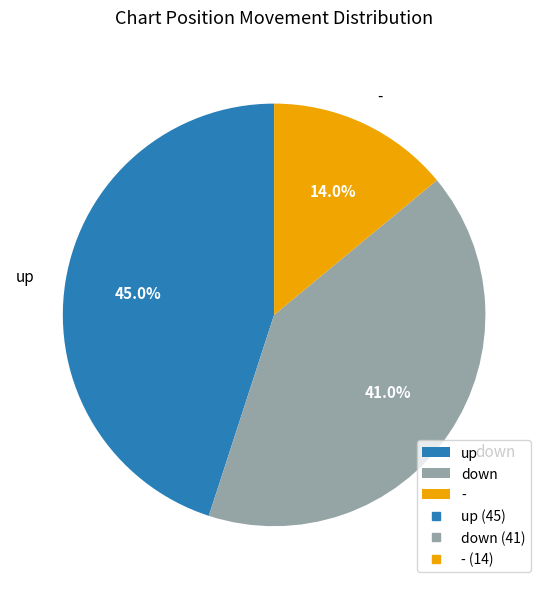

To the nearest percent, what portion does up represent?

45%